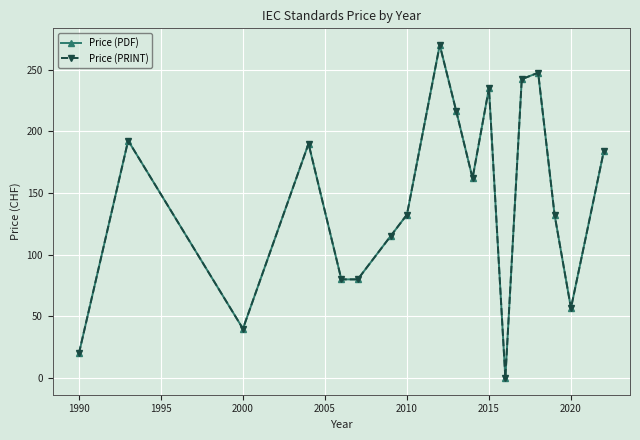

What is the value of the Price (PDF) point at the 2nd from the left?

192.5